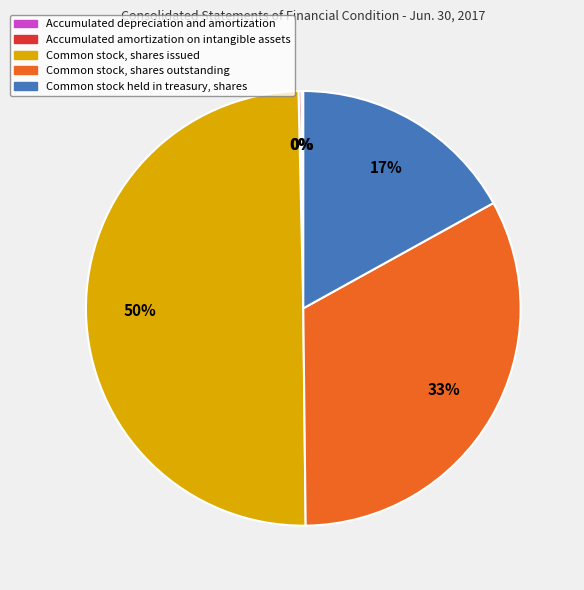

Which slice is the largest?

Common stock, shares issued